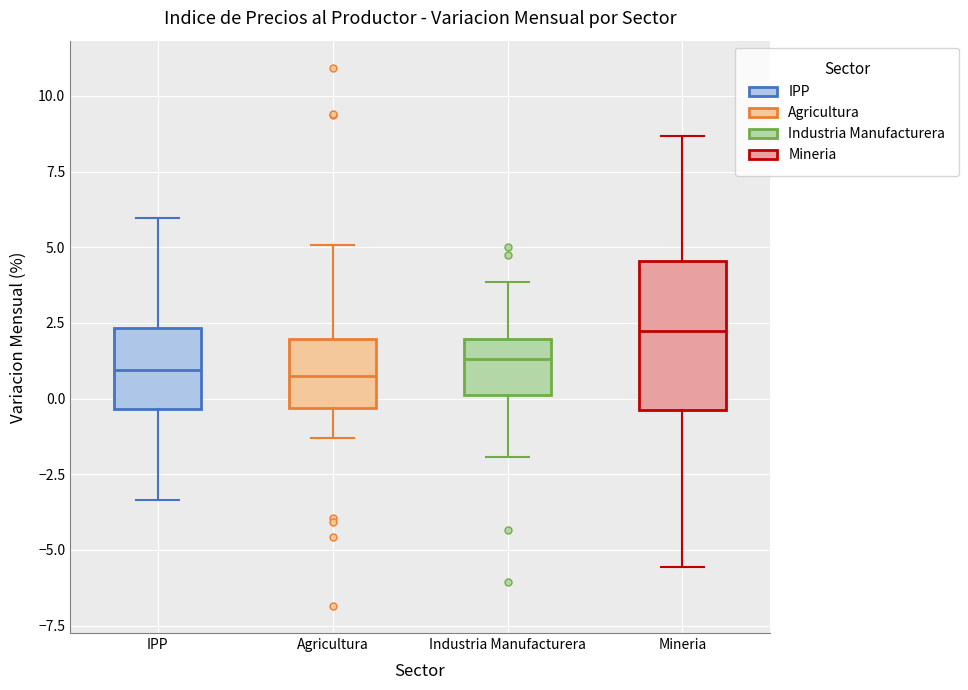

Which box is the tallest, from its lower edge to its upper edge?

Mineria